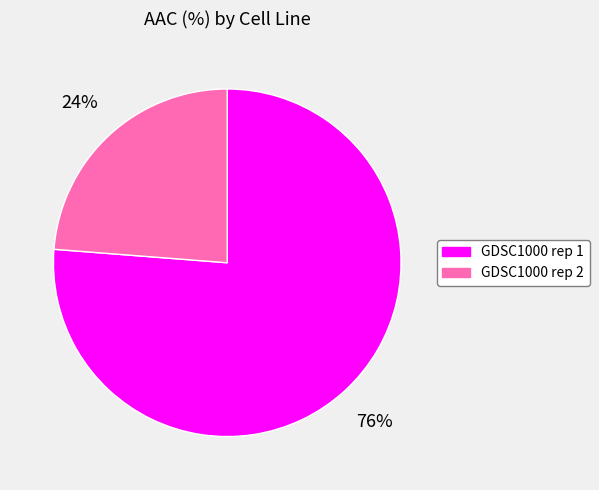

To the nearest percent, what is the average slice percentage?

50%